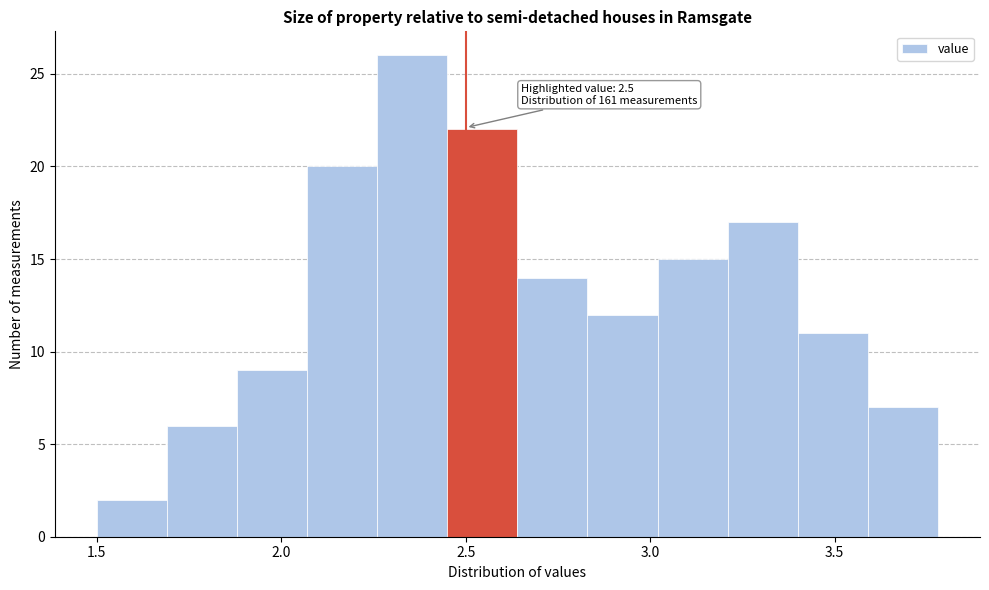

Read against the x-axis, roughly where is the centre of the tallest bar?

2.35